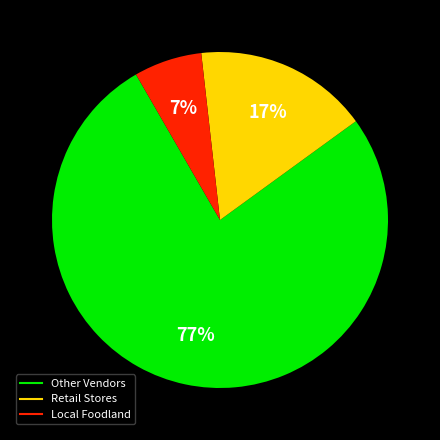

Is there a majority slice in this chart?

Yes